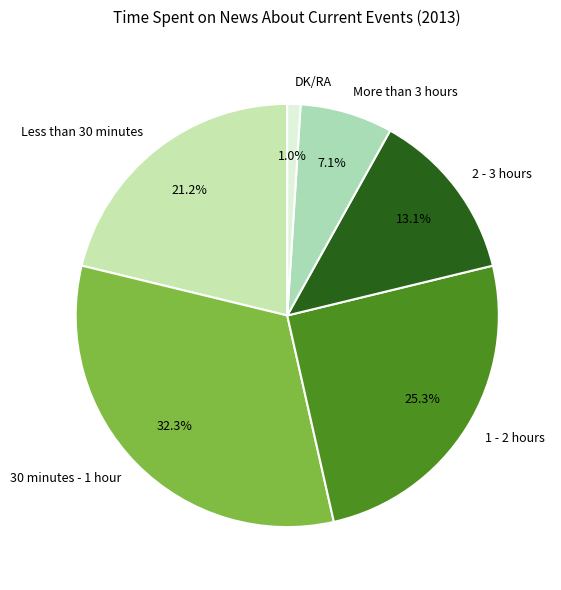

Between 1 - 2 hours and 2 - 3 hours, which is larger?

1 - 2 hours